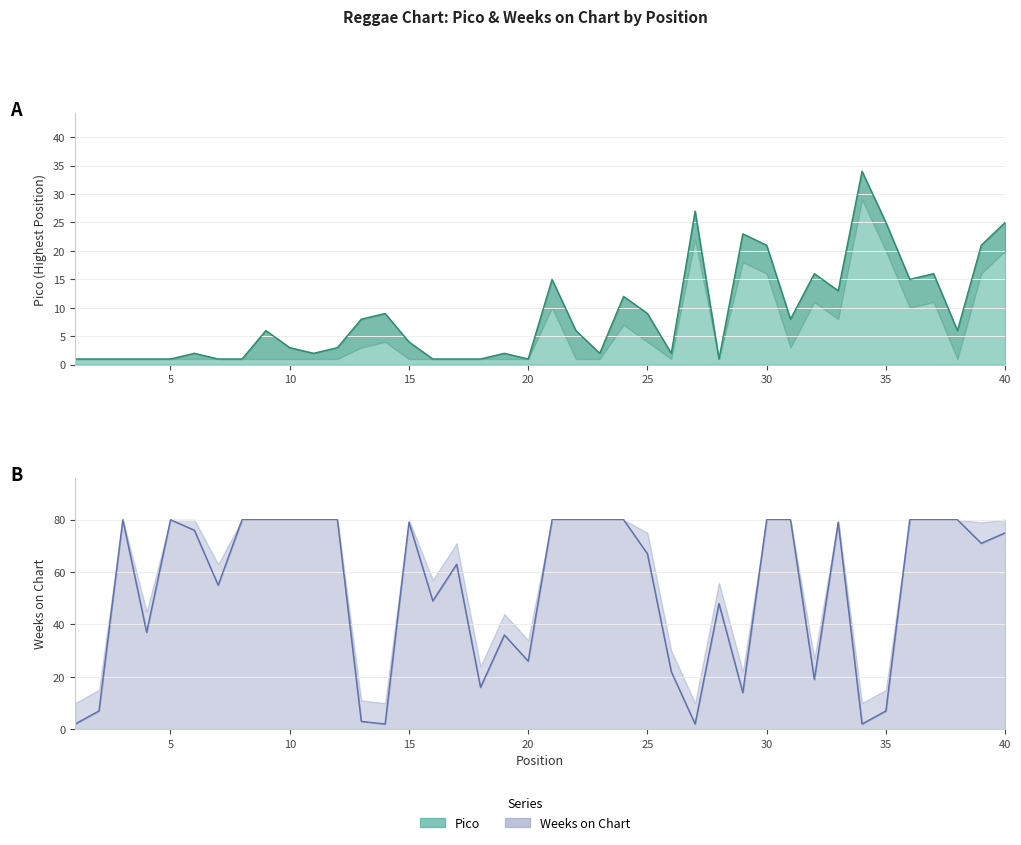

Reading right to left, extract all data points from this chart.

Pico: 25	21	6	16	15	25	34	13	16	8	21	23	1	27	2	9	12	2	6	15	1	2	1	1	1	4	9	8	3	2	3	6	1	1	2	1	1	1	1	1
Weeks on Chart: 75	71	80	80	80	7	2	79	19	80	80	14	48	2	22	67	80	80	80	80	26	36	16	63	49	79	2	3	80	80	80	80	80	55	76	80	37	80	7	2